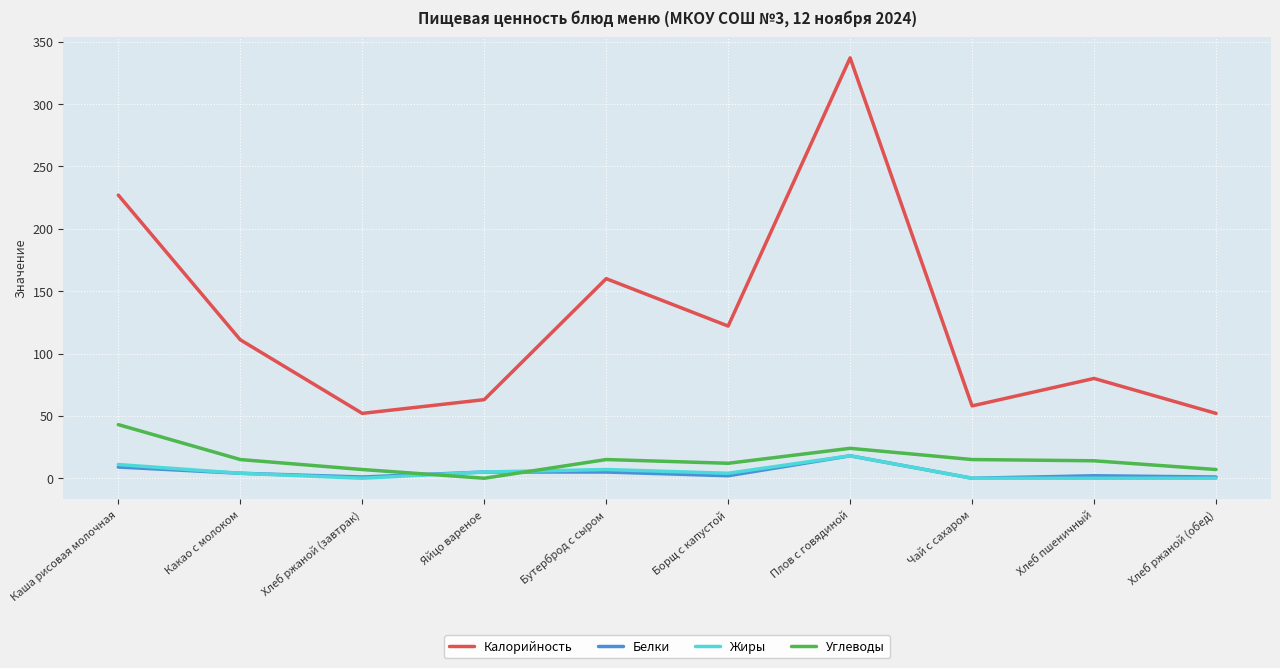

The Углеводы series shows 15 at Какао с молоком. True or false?

True